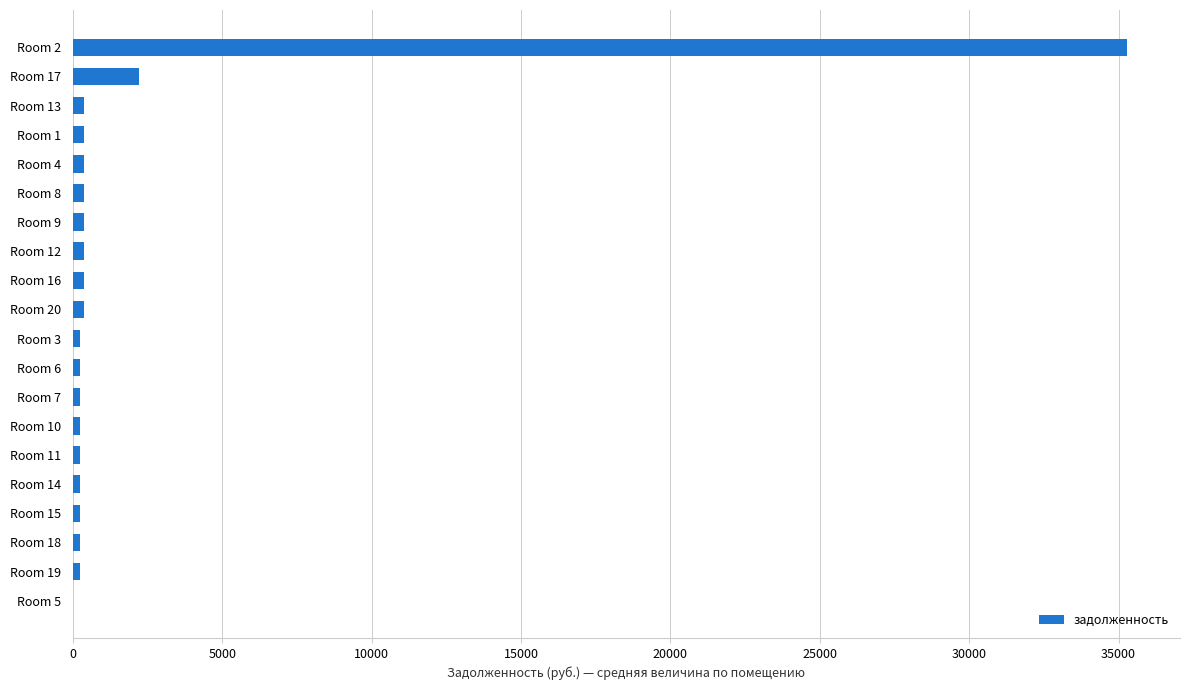

Where is the data nearest to the value 17646?

Room 17